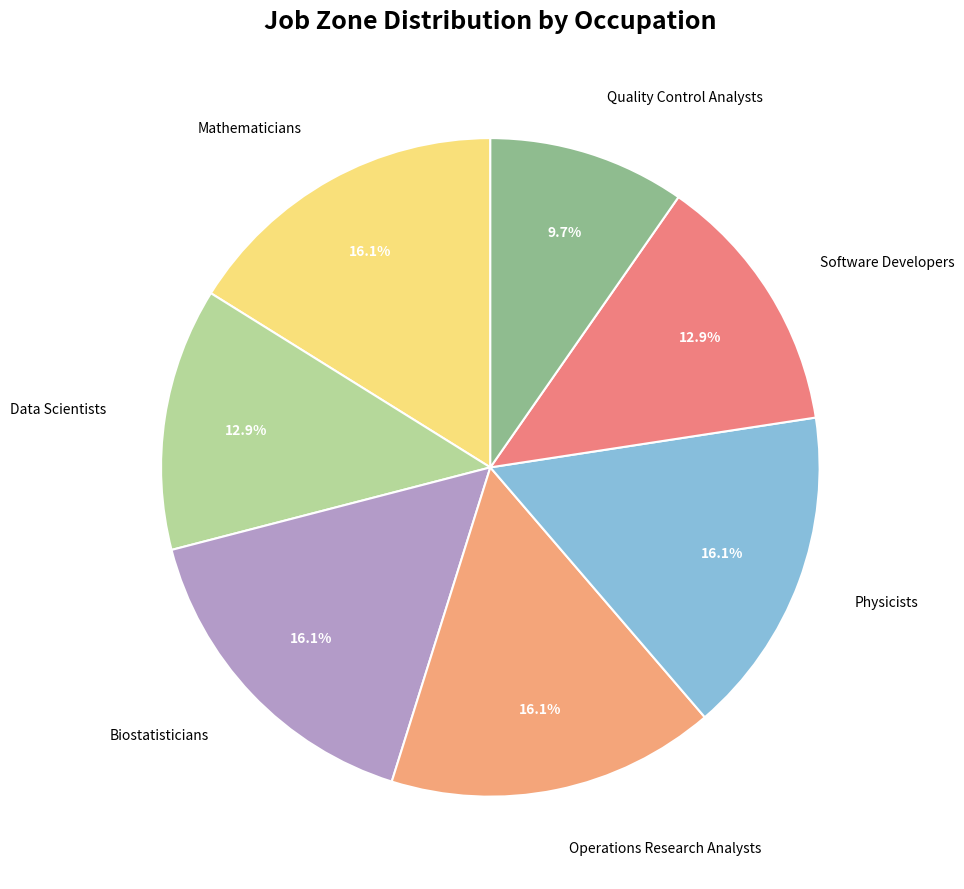

Count the number of slices in the pie.

7